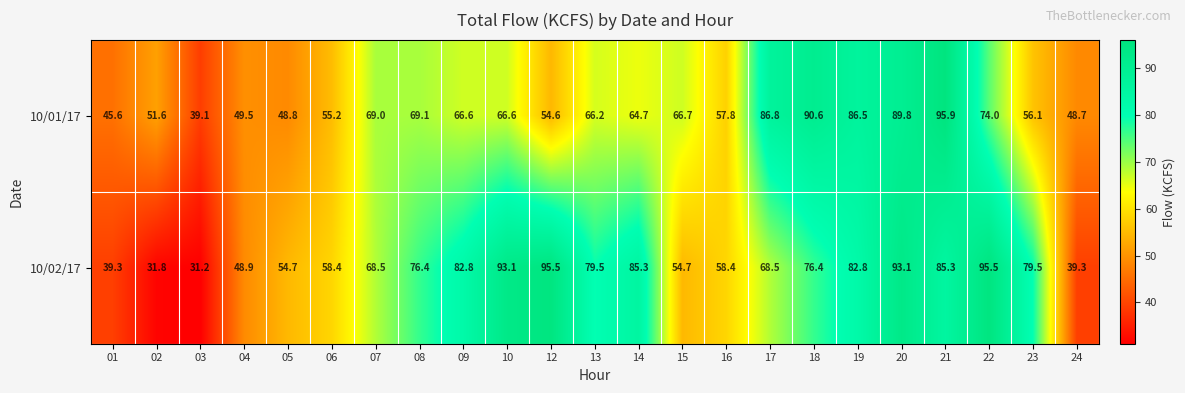

What is the sum of the 10/02/17 values at 19 and 22?

178.3